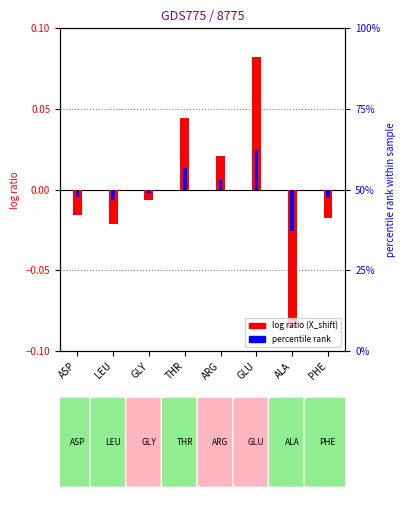

What is the label of the 6th bar from the right?

GLY